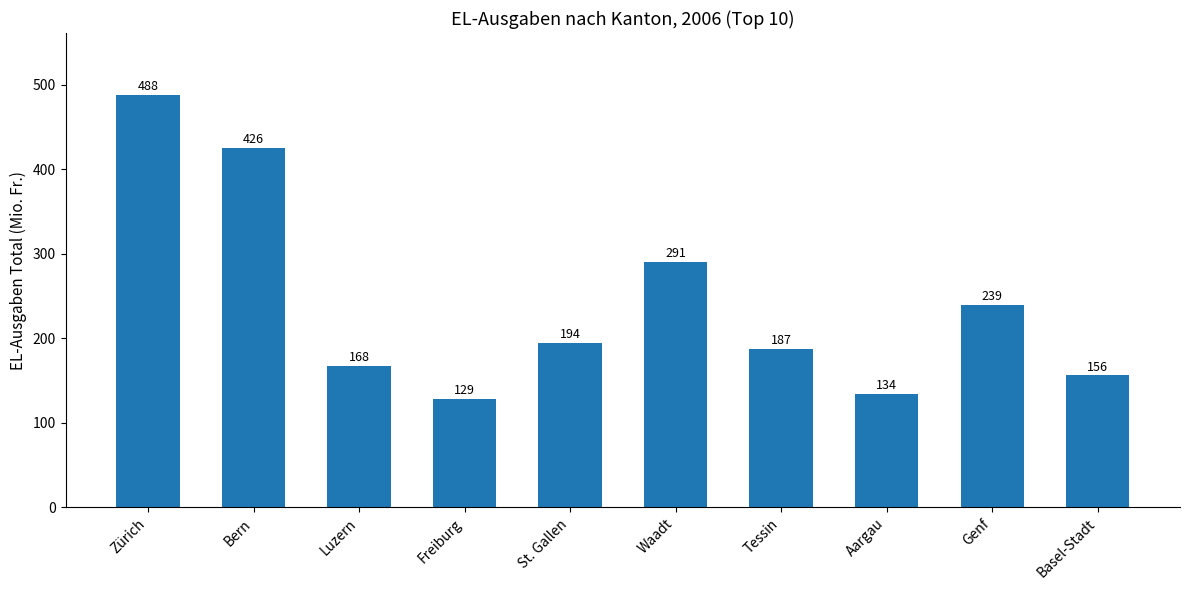

The chart shows a value of 167.7 at Luzern. True or false?

True